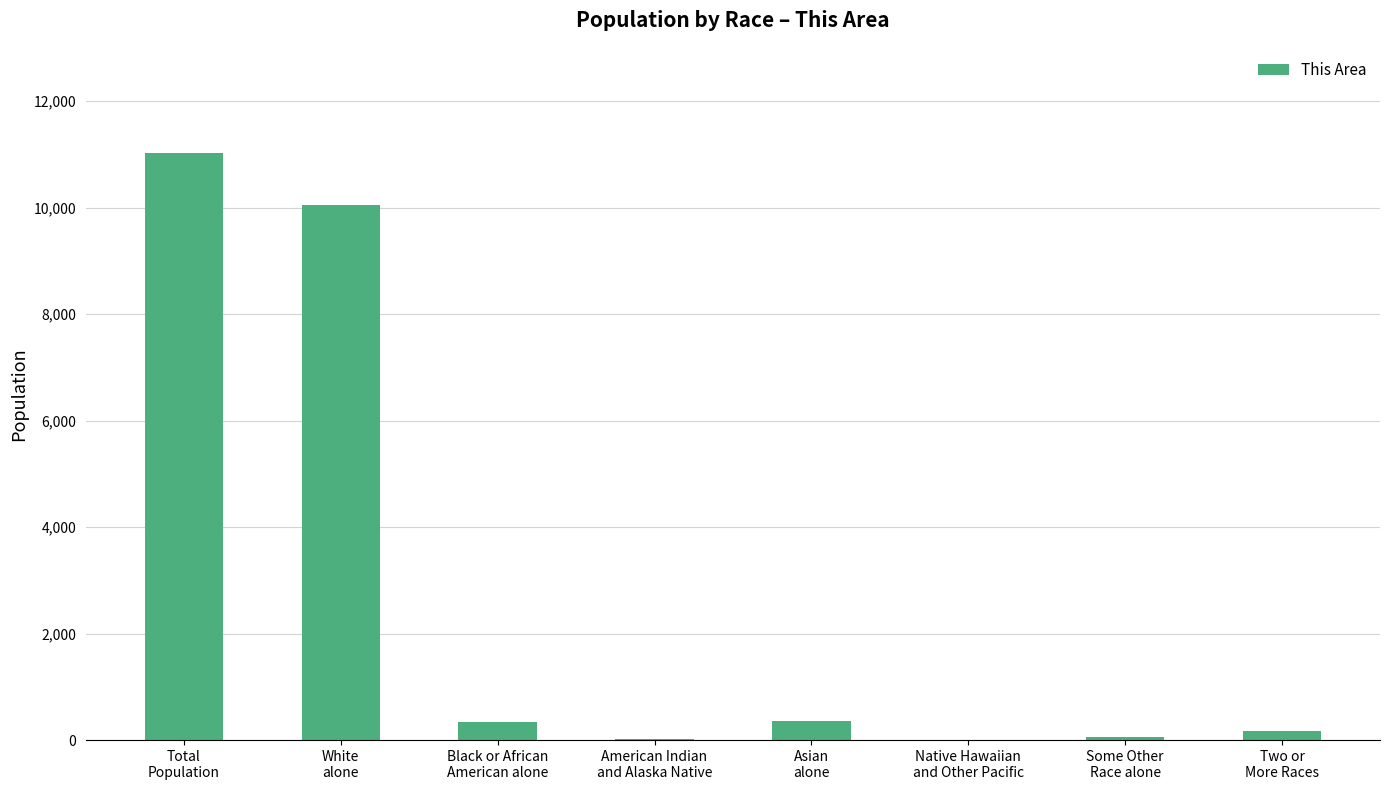

What is the greatest value displayed?

11018